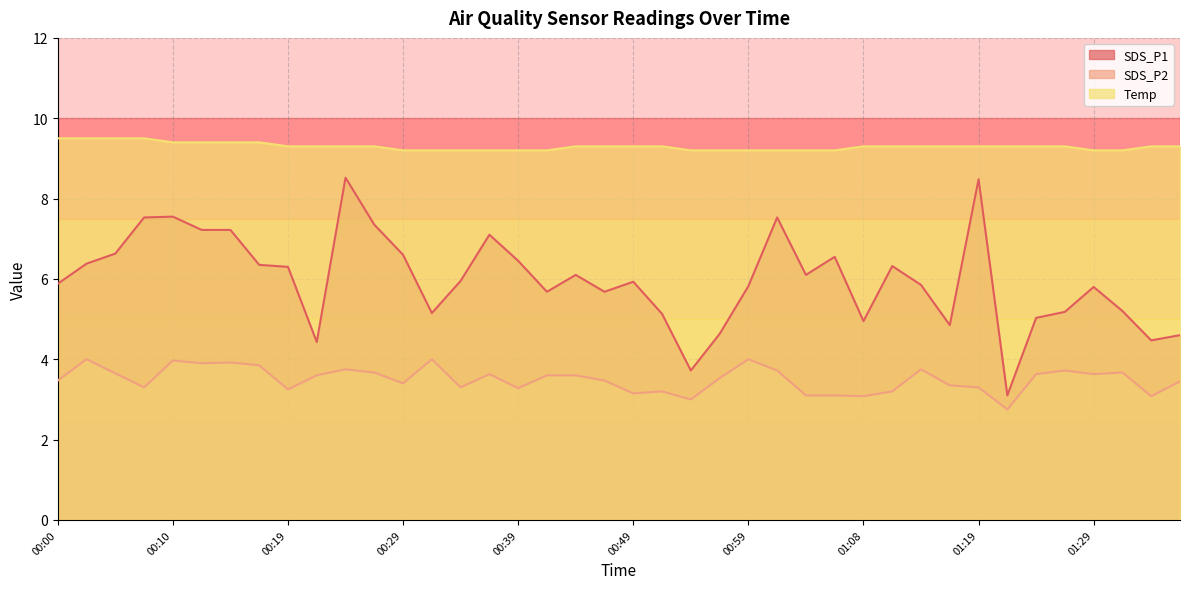

What is the average value of the SDS_P1 series?

6.0